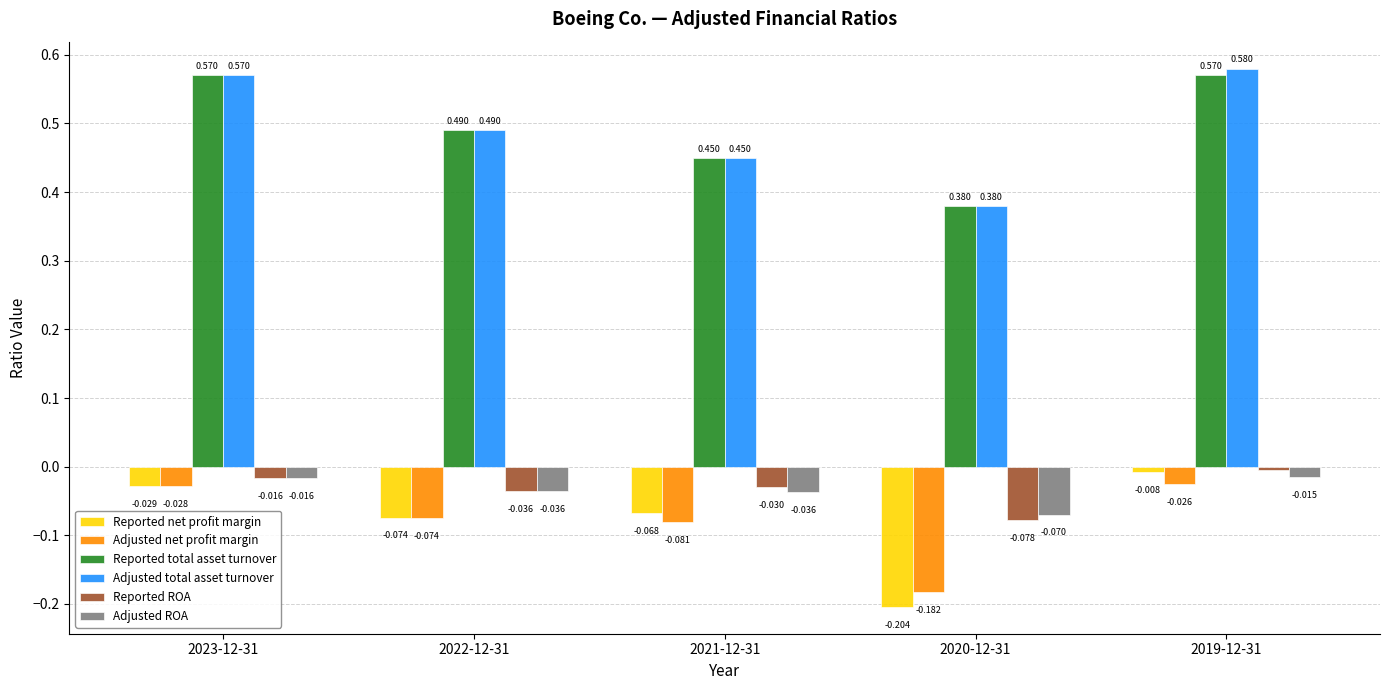

The Adjusted total asset turnover series shows 0.2 at 2021-12-31. True or false?

False